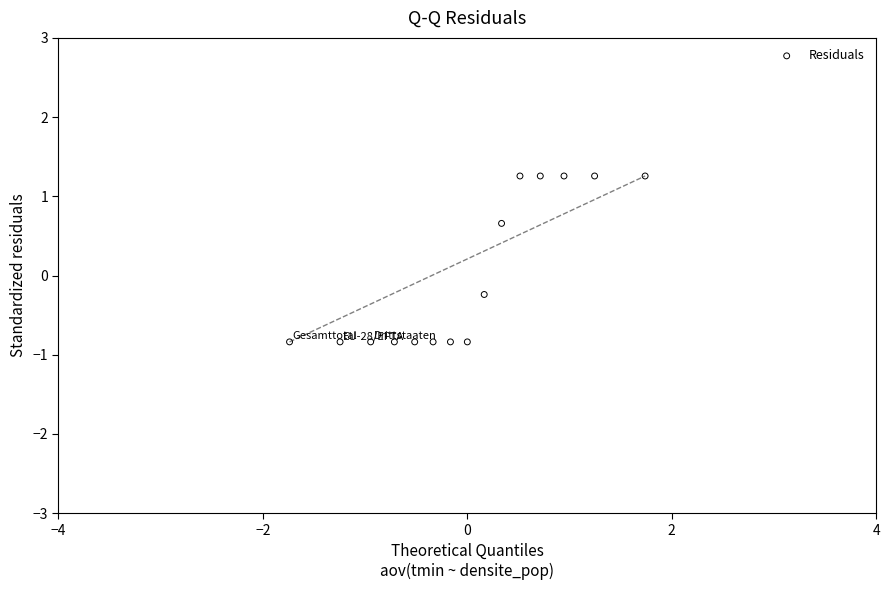

What is the range of X values (max minus min)?

3.5